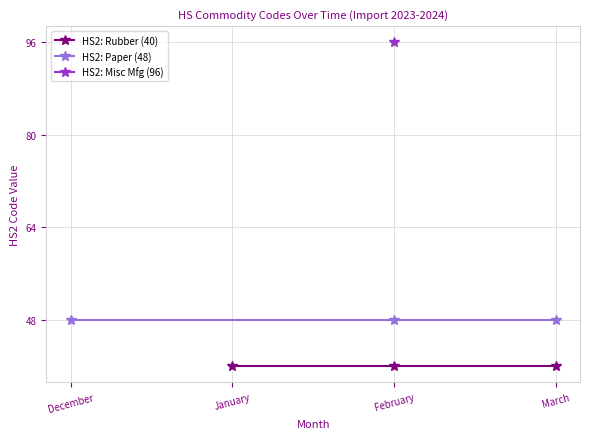

Between March and January, which is larger?

March